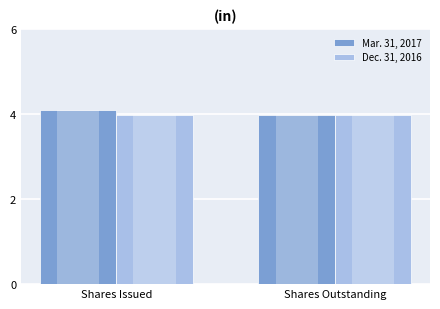

Is it true that Dec. 31, 2016 equals 4.0 at Shares Issued?

True